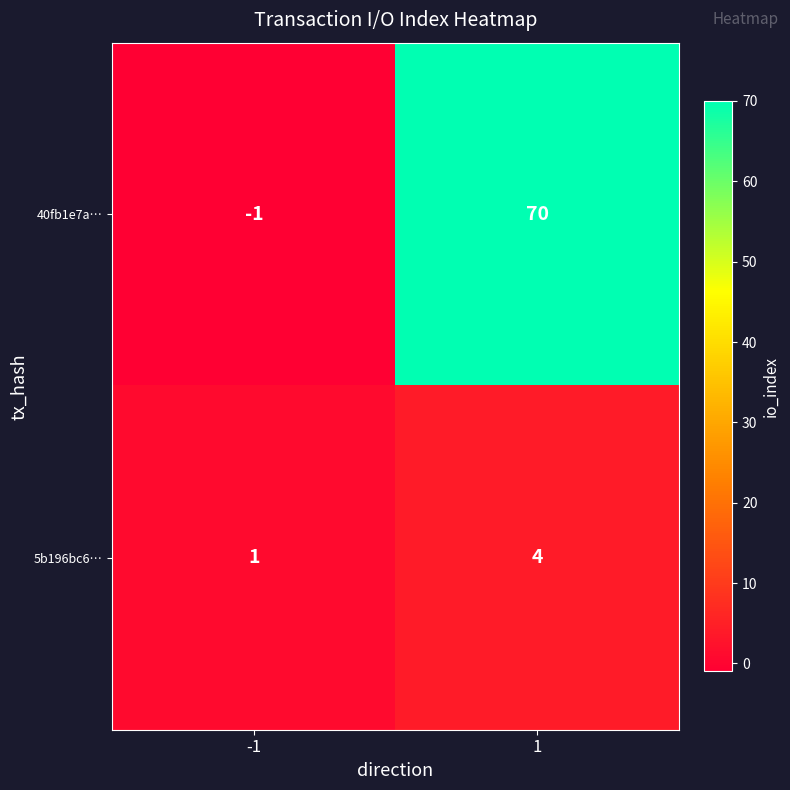

List the series in order of their overall mean, highest first.

40fb1e7a…, 5b196bc6…